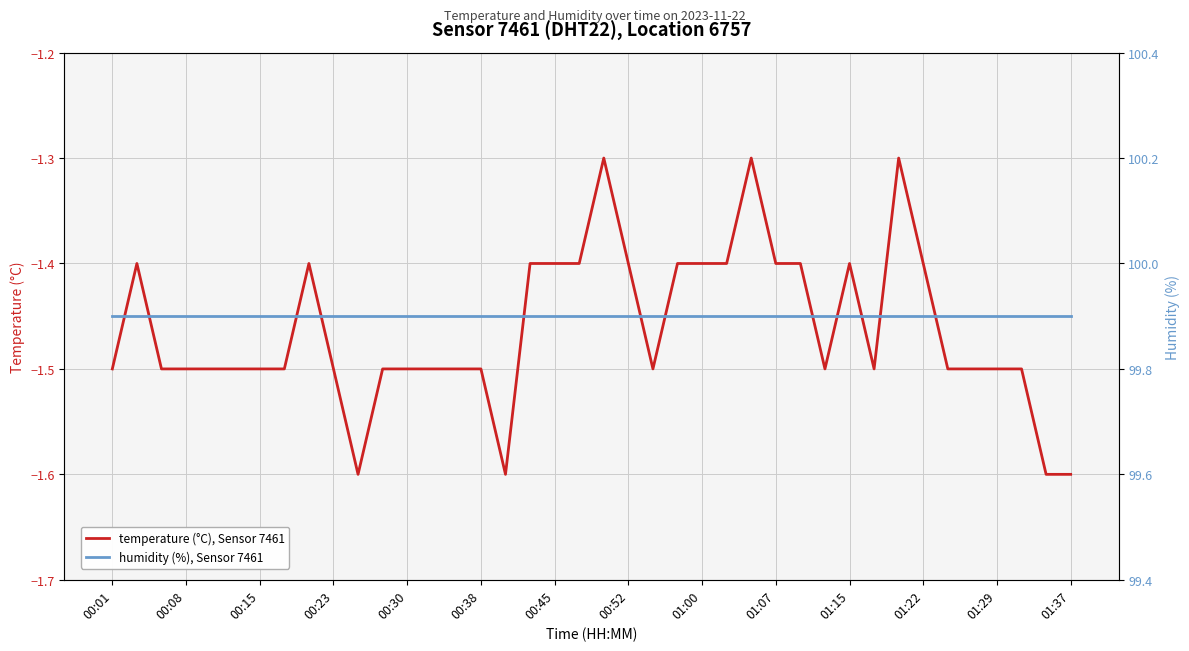

True or false: temperature (°C), Sensor 7461 has a value of -1.5 at 00:30.

True